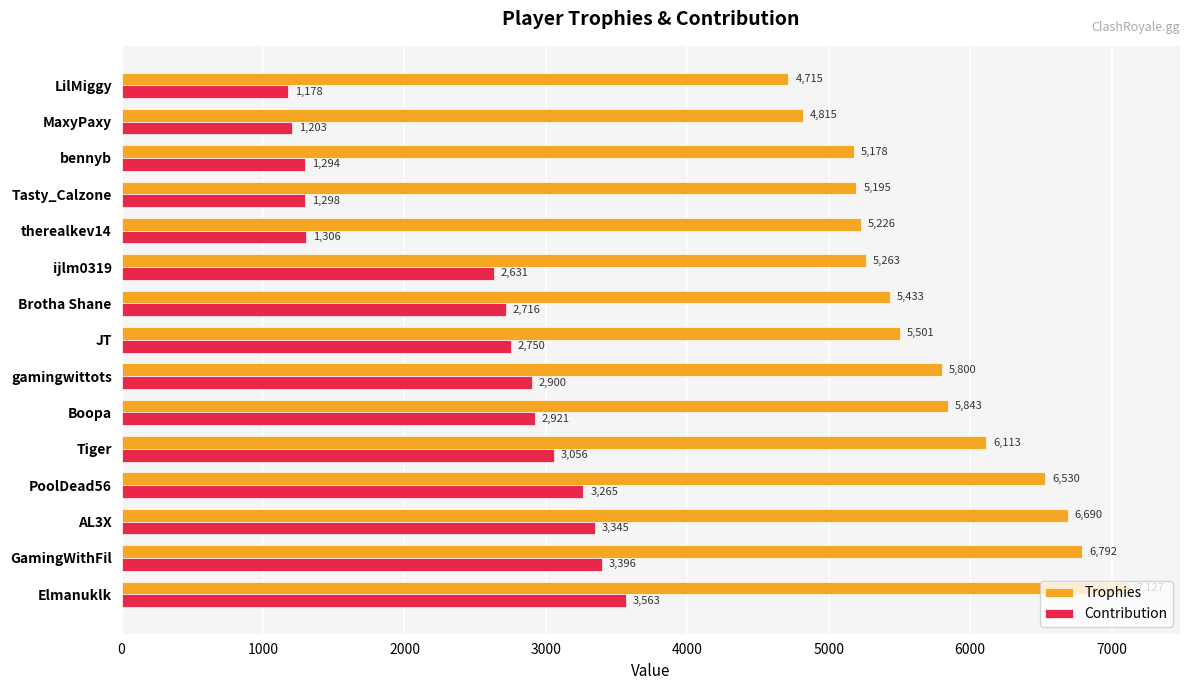

What is the average value of the Trophies series?

5748